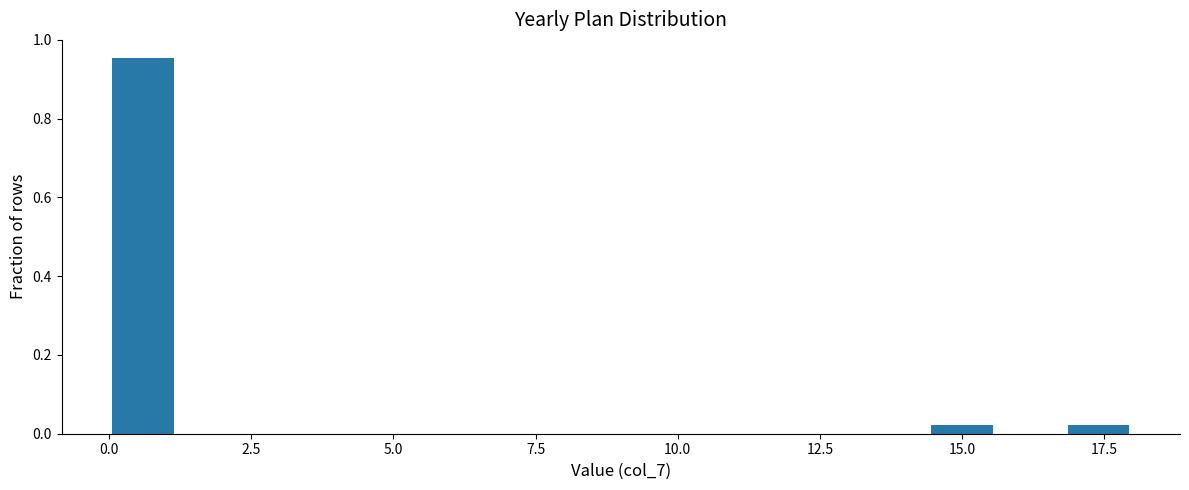

Around what value on the x-axis is the tallest bar? Give the approximate position of its centre, as read against the axis.

0.5